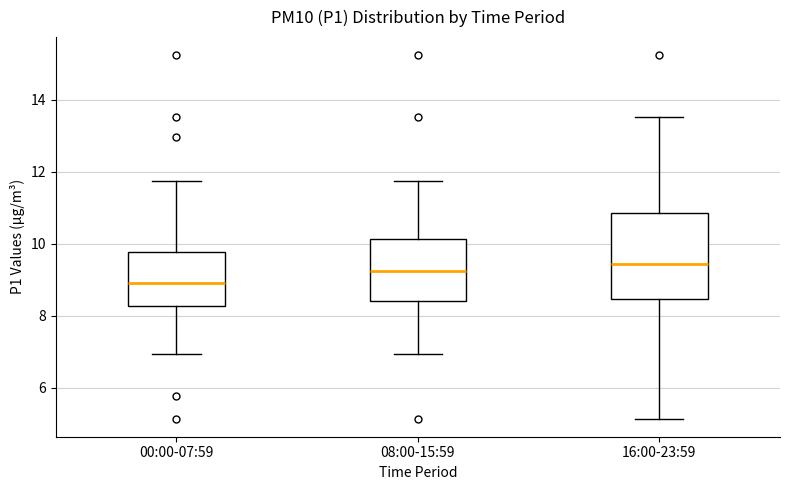

Reading left to right, transcribe this box plot: for each box, give where its median line is, the range the box spans, and where its two whiskers end, as read against the y-axis. The values are not printed on the chart, so give them approximately, as read against the axis.

00:00-07:59: median 9.0, box 8.2 to 9.8, whiskers 7.0 to 11.8
08:00-15:59: median 9.2, box 8.4 to 10.2, whiskers 7.0 to 11.8
16:00-23:59: median 9.4, box 8.4 to 10.8, whiskers 5.2 to 13.6